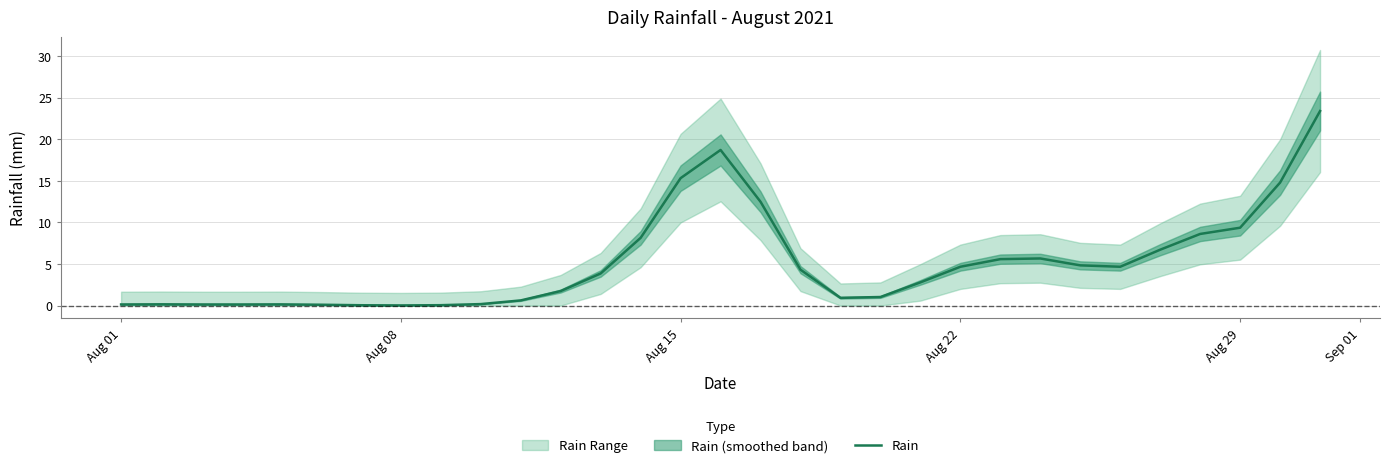

What is the maximum value shown in the chart?

23.4